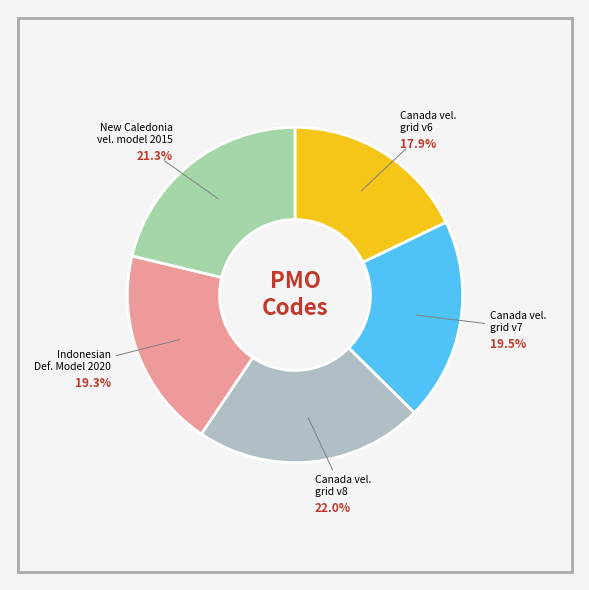

How many slices are in this pie chart?

5